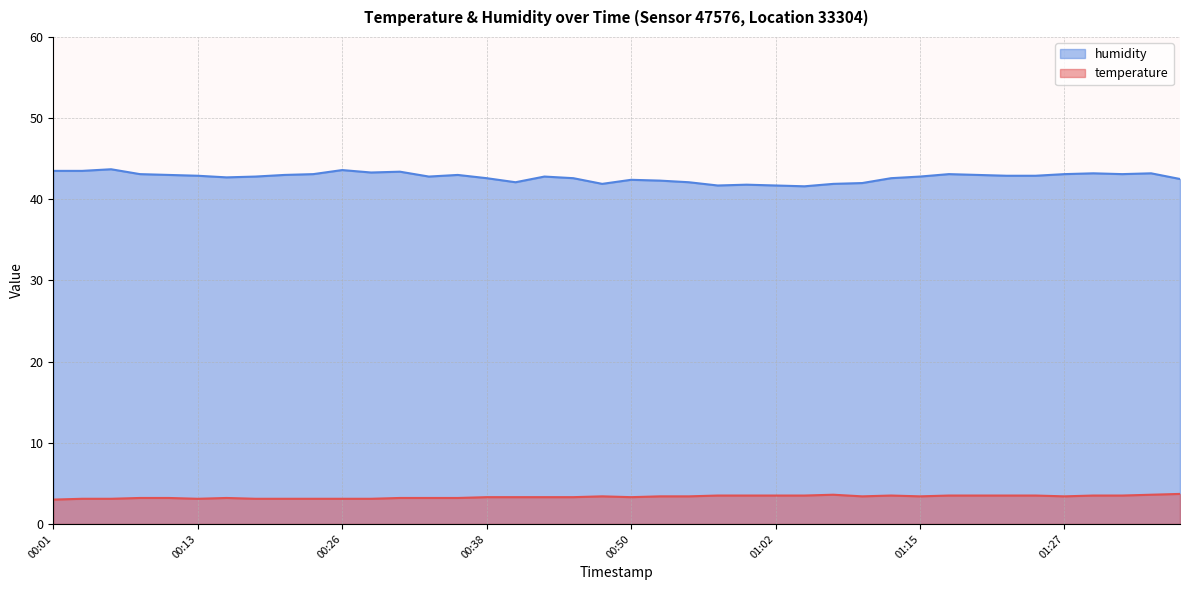

How many lines are shown in the chart?

2